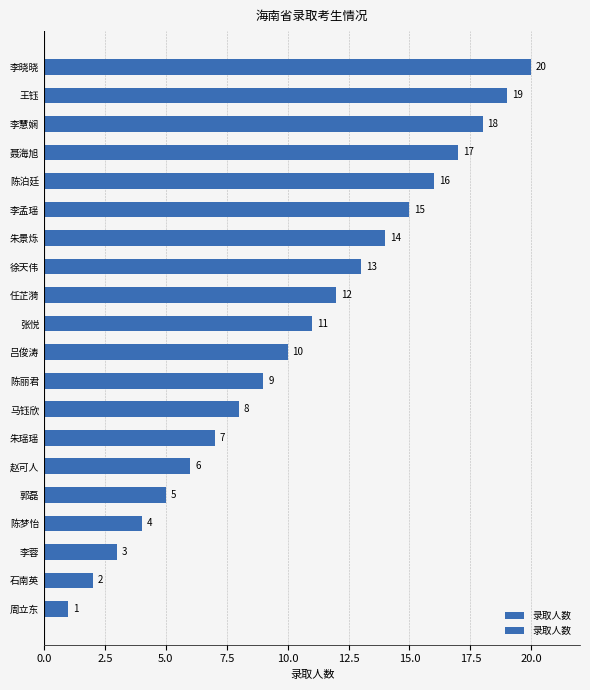

What is the sum of all values?

210